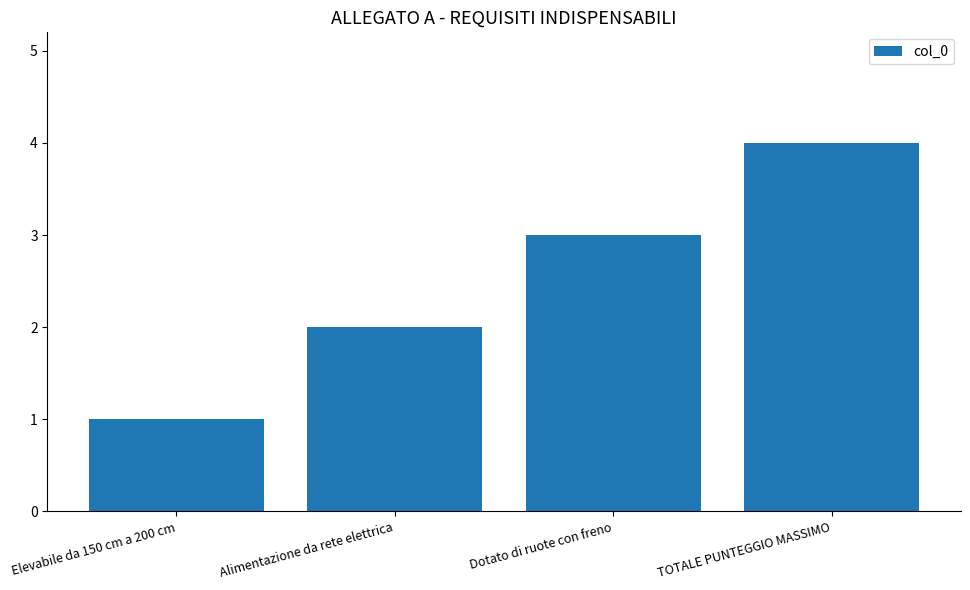

What is the change in value from Alimentazione da rete elettrica to Dotato di ruote con freno?

+1